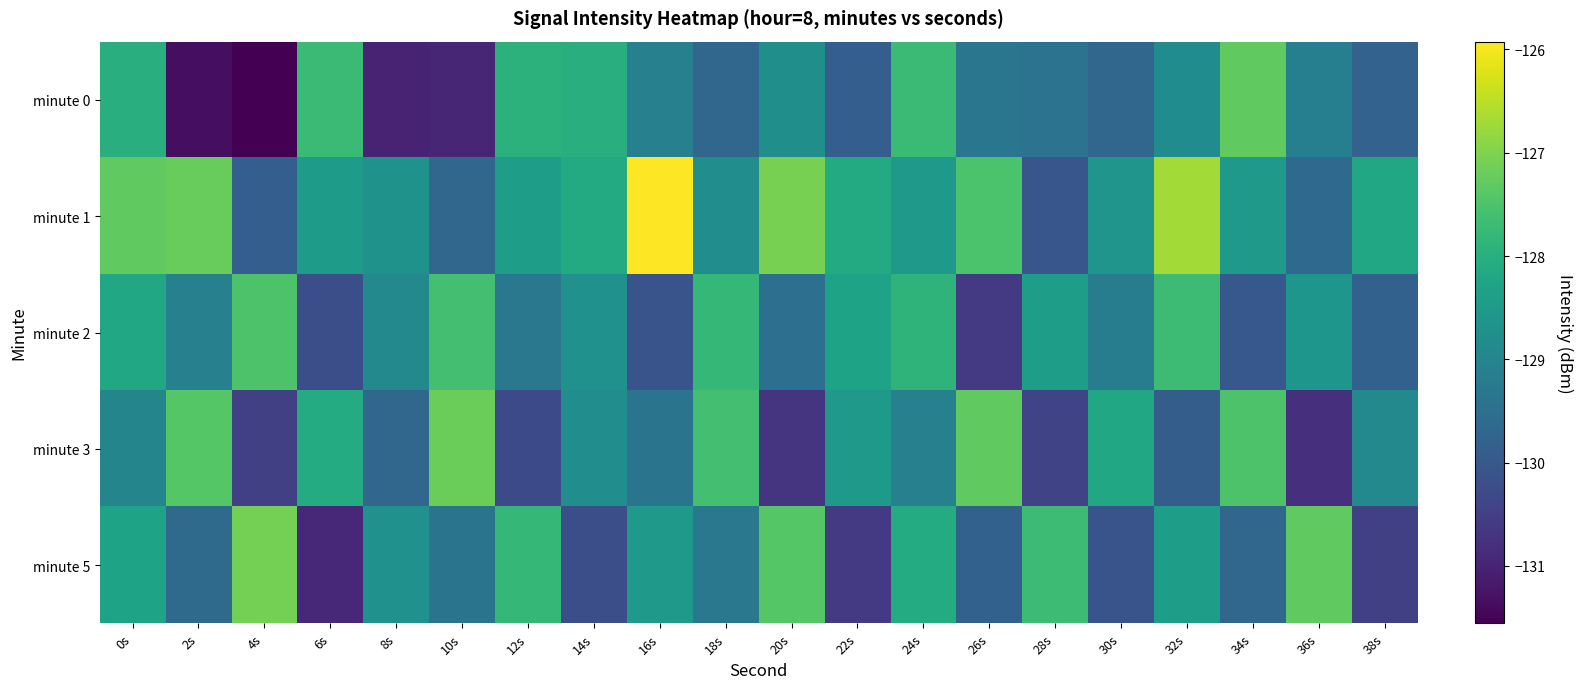

Which series has the widest spread of values?

minute 0